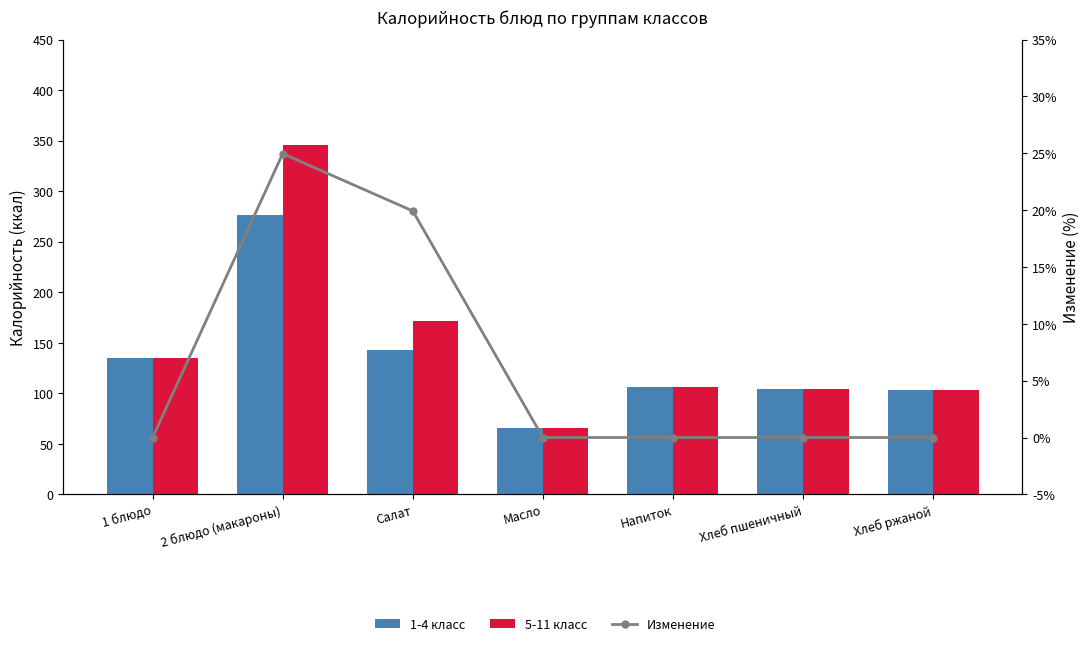

At which label is Изменение closest to 12?

Салат